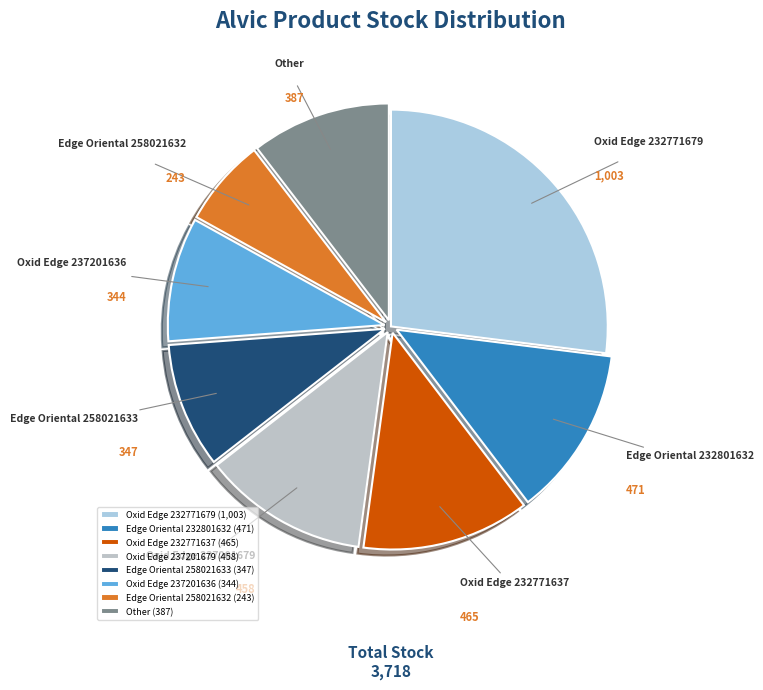

Does Oxid Edge 237201636 account for over 50% of the chart?

No